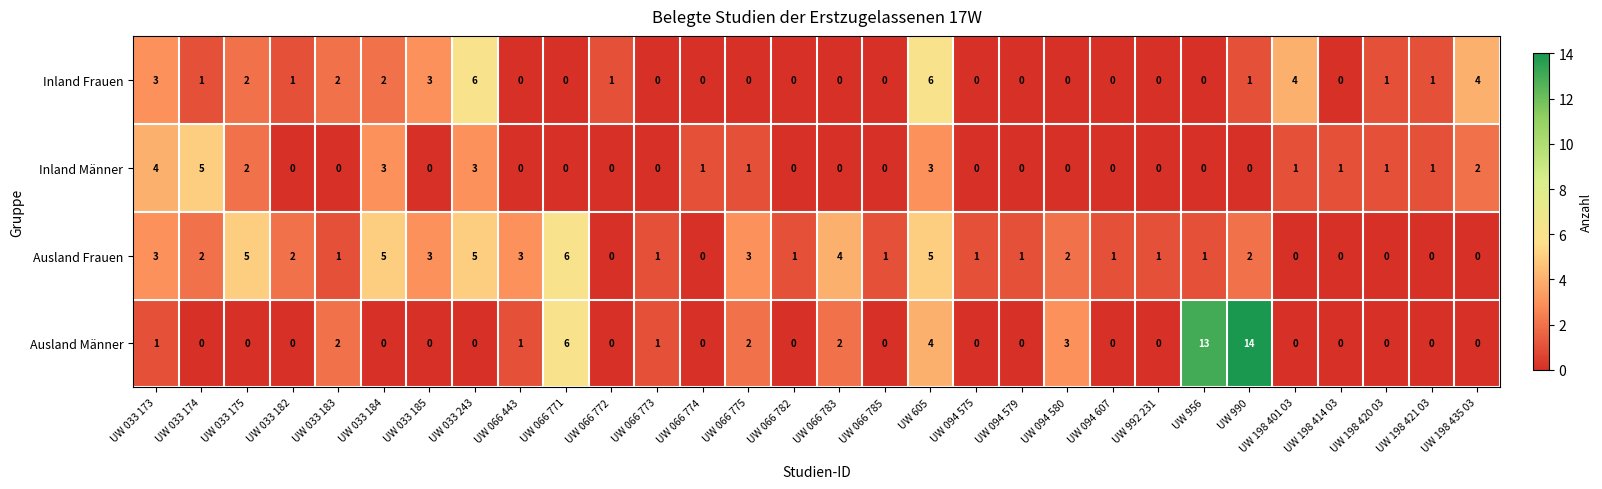

What is the difference between the maximum and minimum values in the Inland Männer series?

5